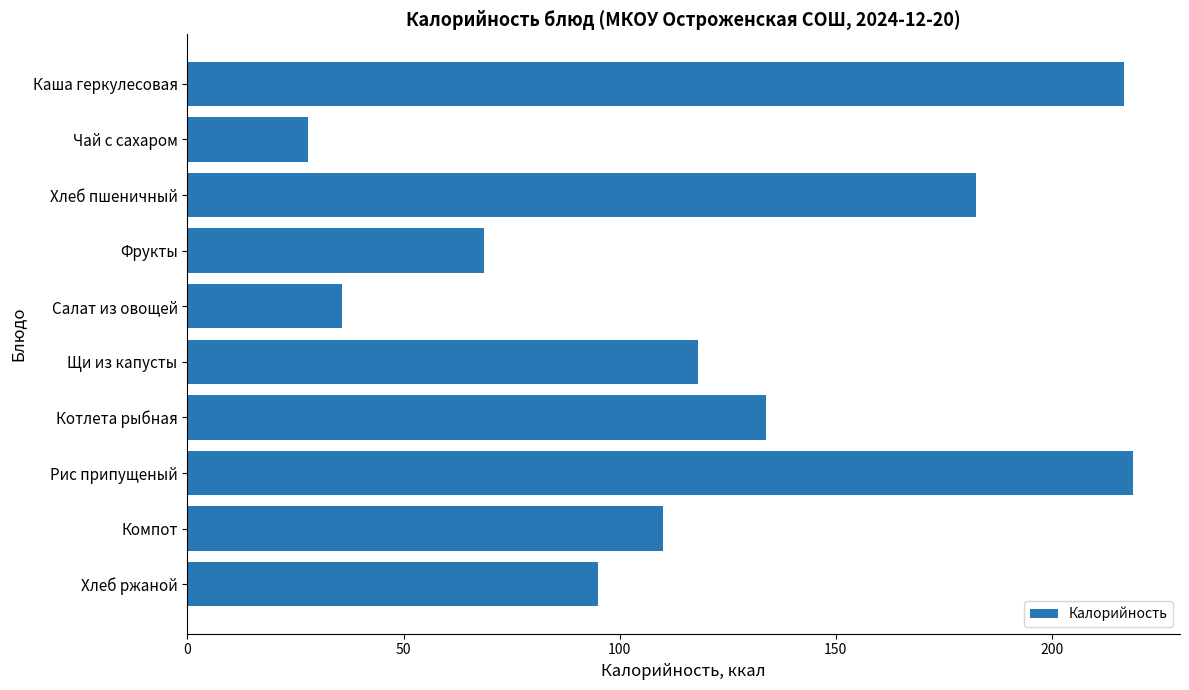

At which label is the value closest to 123?

Щи из капусты